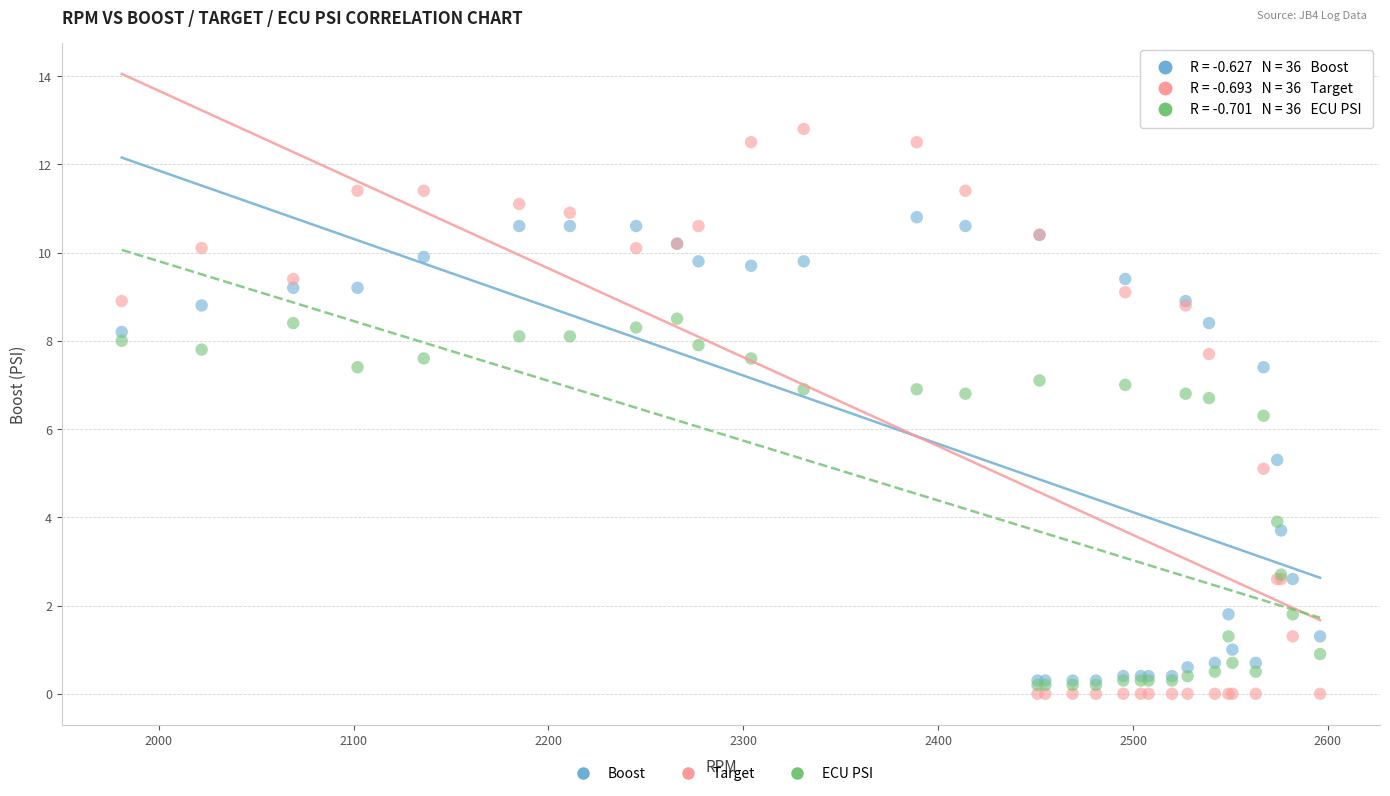

Which series has the largest Y range (max minus min)?

Target